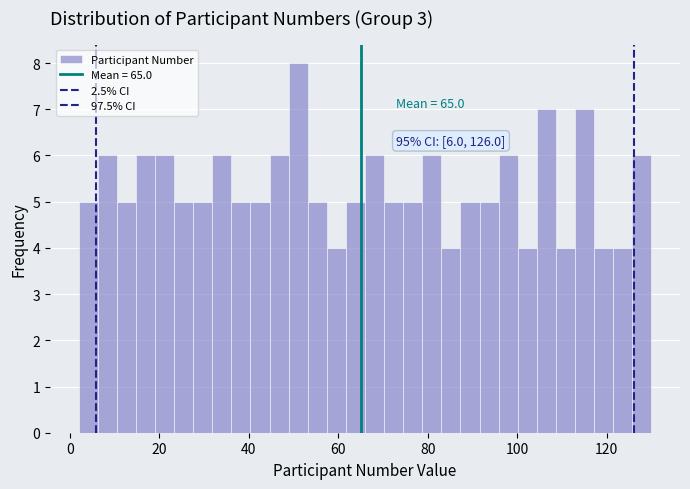

Around what value on the x-axis is the tallest bar? Give the approximate position of its centre, as read against the axis.

52